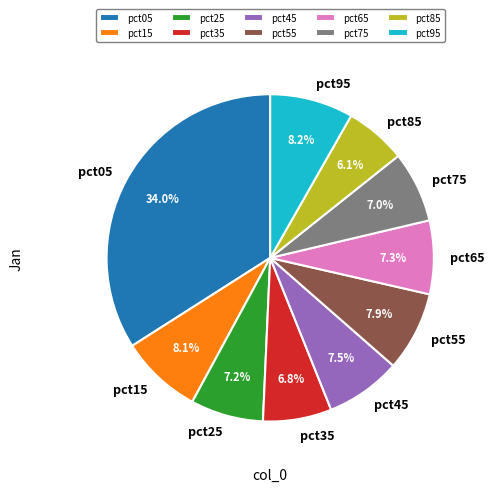

What is the largest slice in the pie chart?

pct05